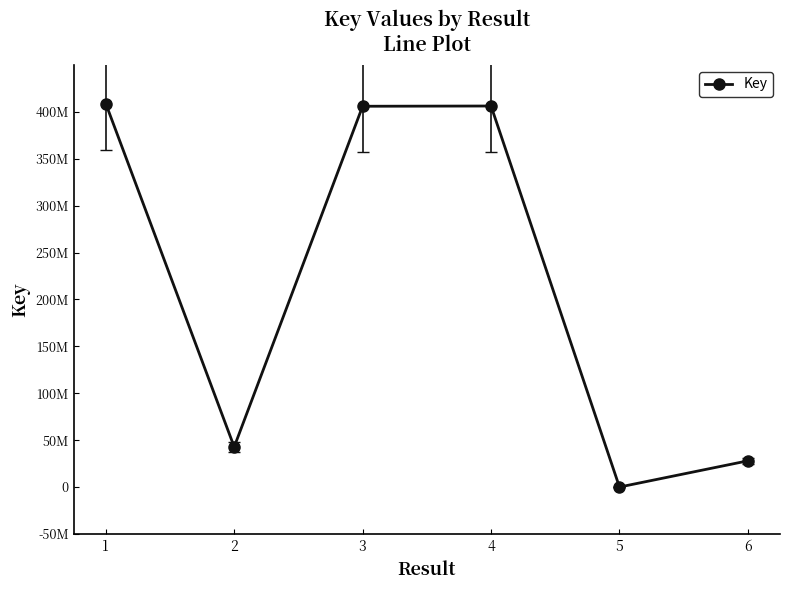

What is the minimum value shown in the chart?

5903